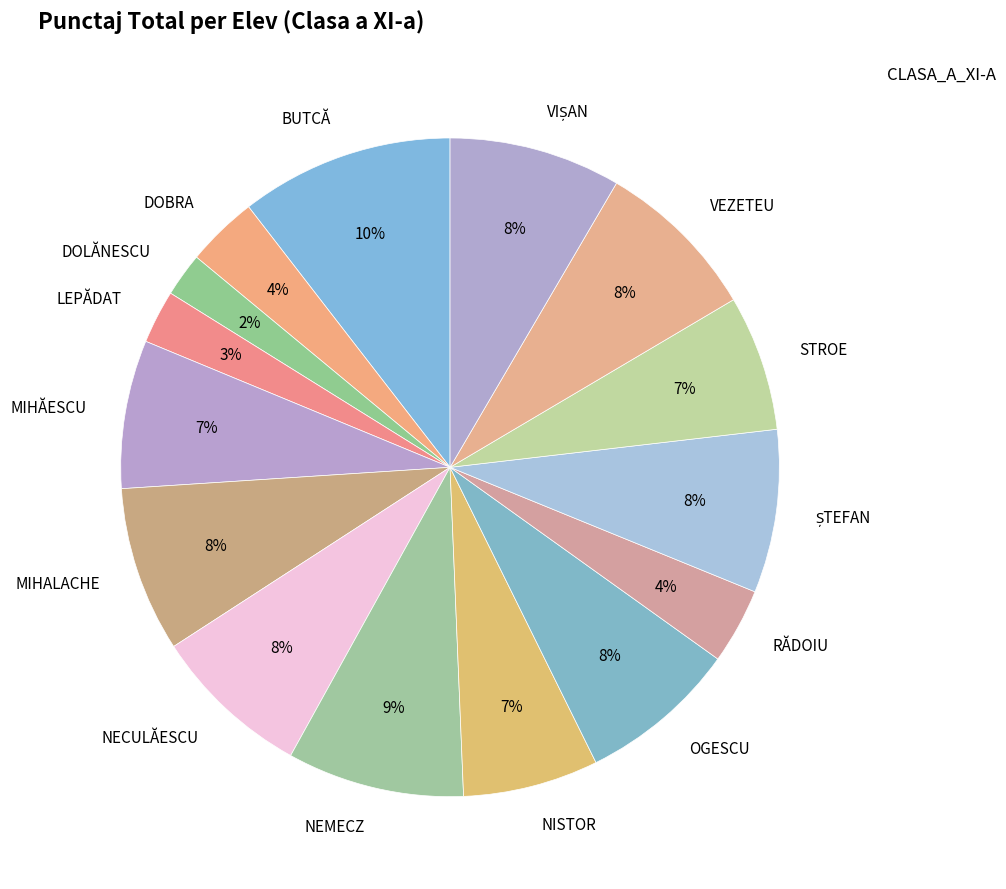

How many slices are in this pie chart?

15